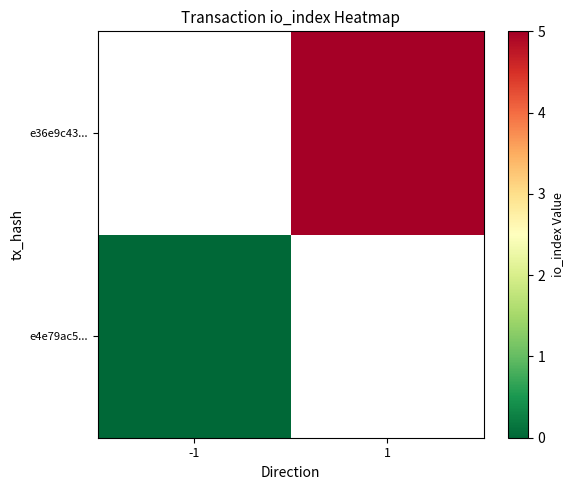

Which label corresponds to the smallest value in the chart?

-1